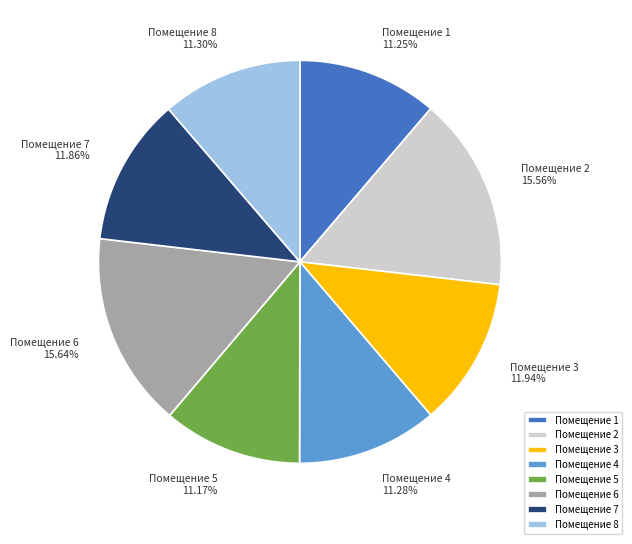

Does Помещение 1 account for over 50% of the chart?

No